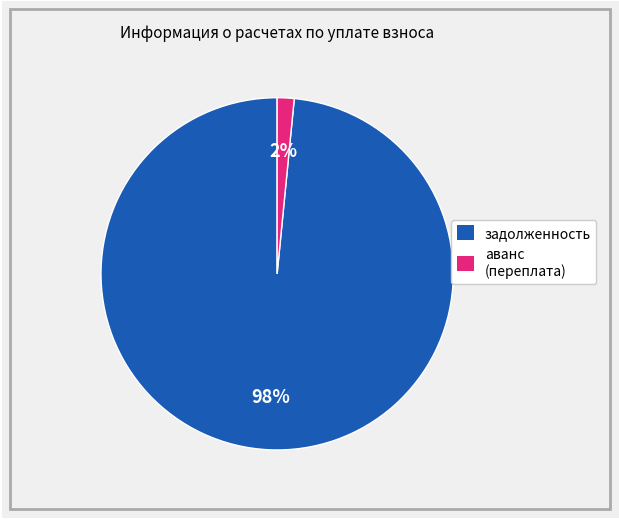

Count the number of slices in the pie.

2